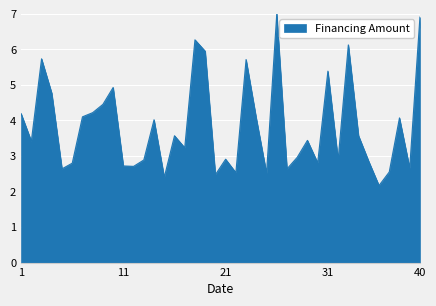

What is the maximum value shown in the chart?

7.0